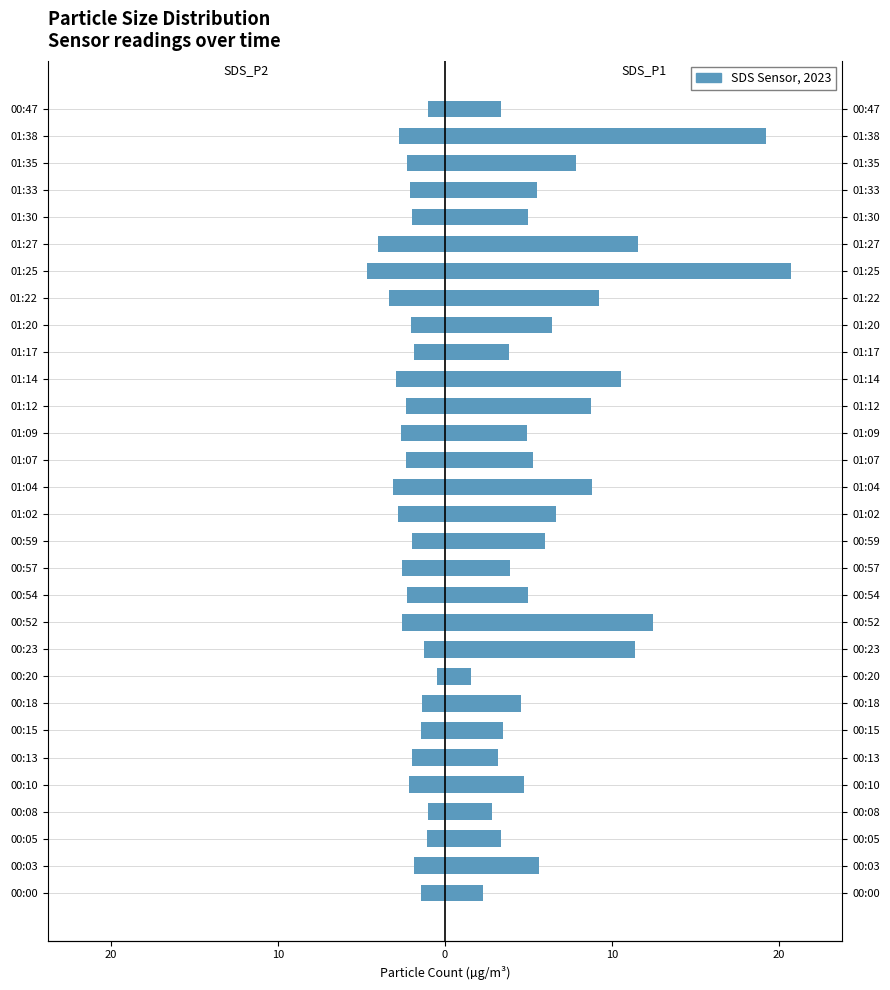

What is the sum of all SDS_P2 values?

-65.6